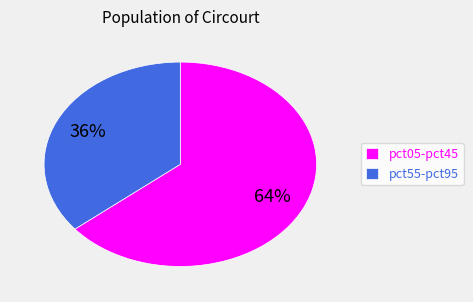

To the nearest percent, what is the difference between the pct05-pct45 and pct55-pct95 slice percentages?

28%